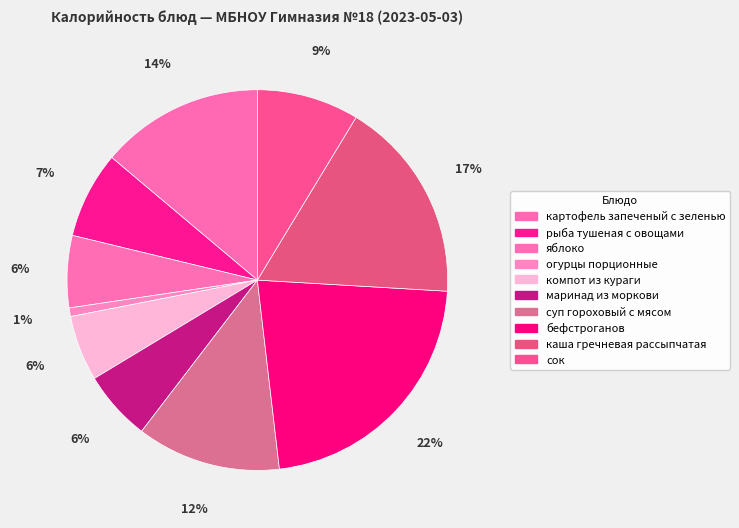

What portion of the pie excludes огурцы порционные?

99.3%